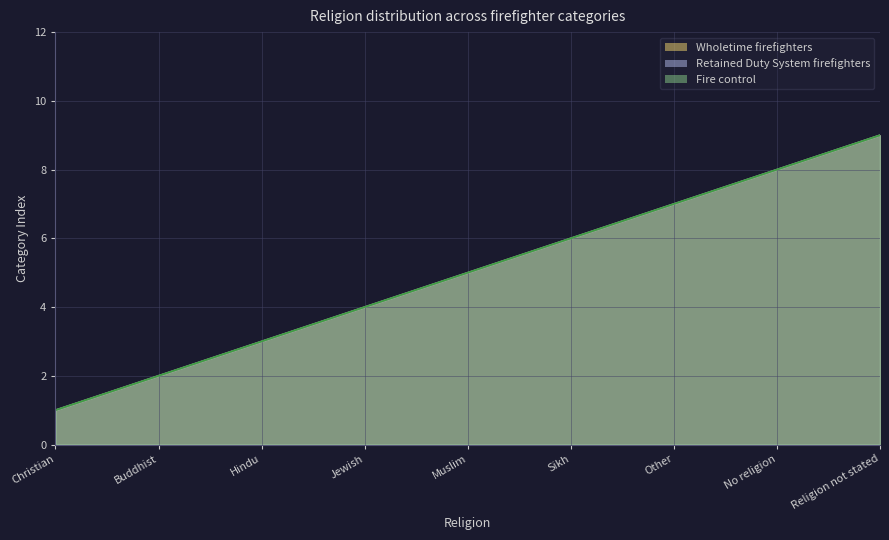

True or false: Fire control and Retained Duty System firefighters intersect in this chart.

False